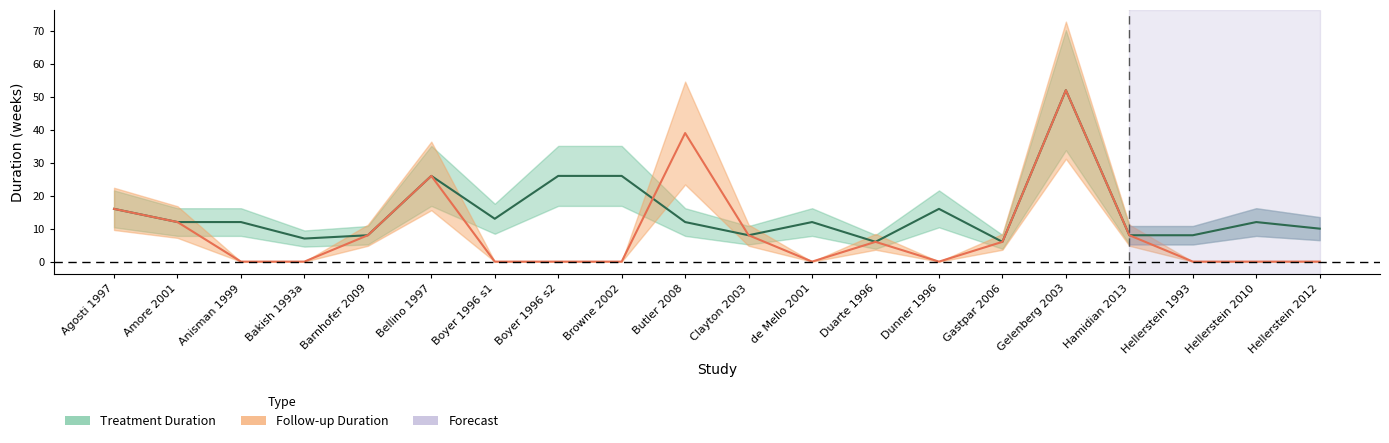

What is the sum of the followup_duration values at Dunner 1996 and Barnhofer 2009?

8